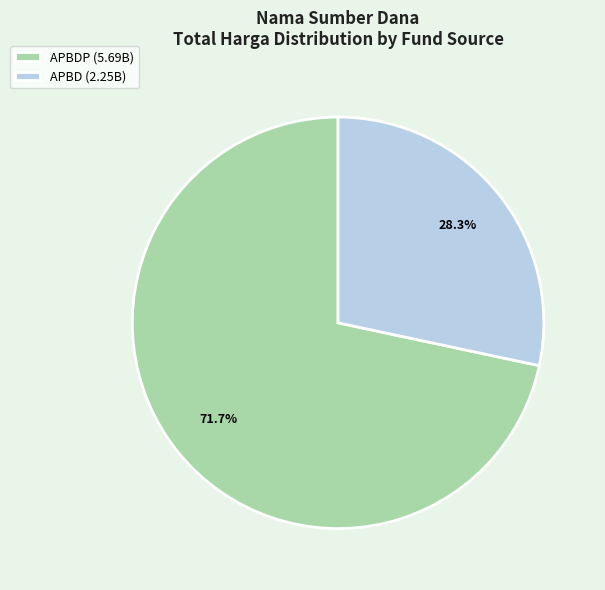

How many slices are in this pie chart?

2